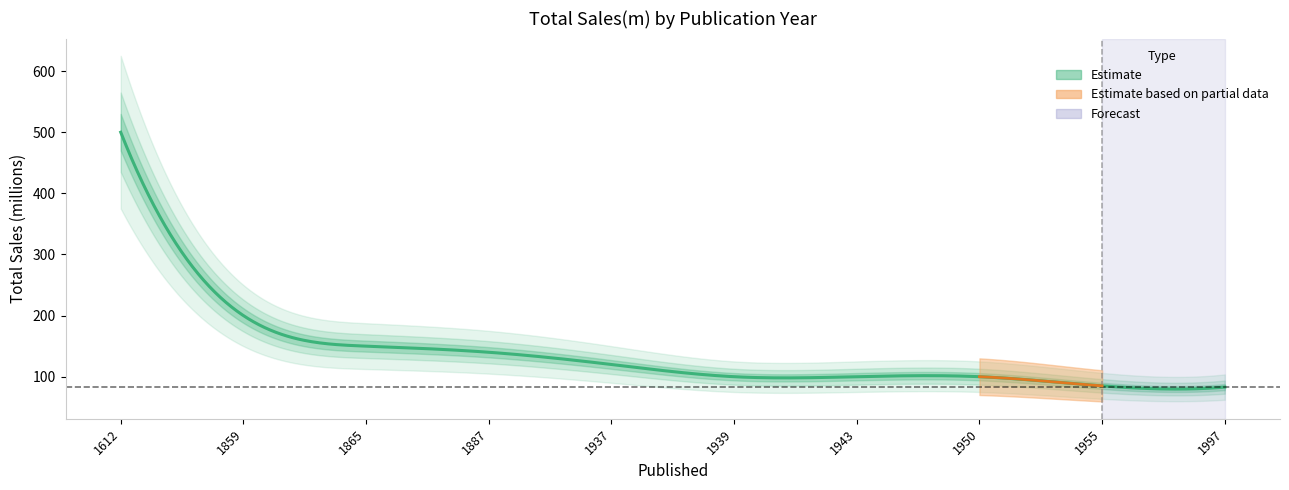

What is the ratio of the value at 1859 to the value at 1955?

2.4